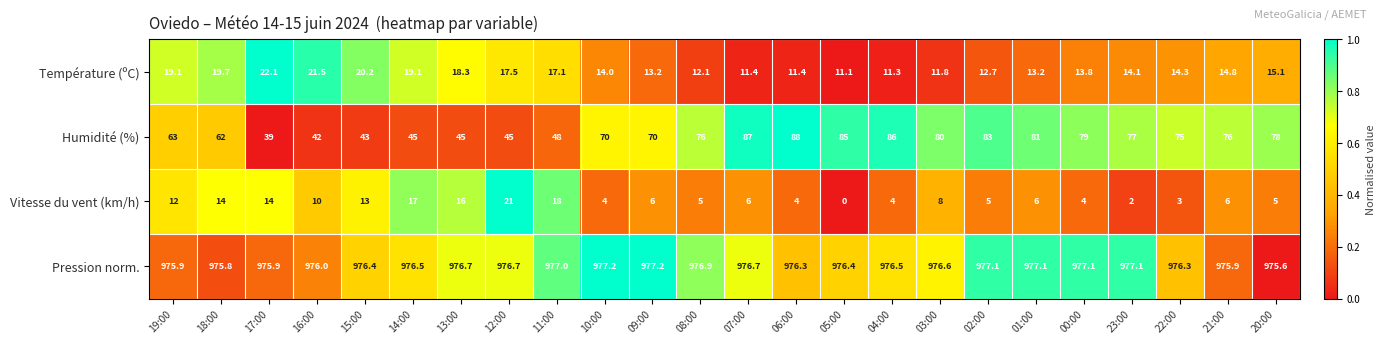

What is the spread (max minus min) of values at 07:00?

970.7